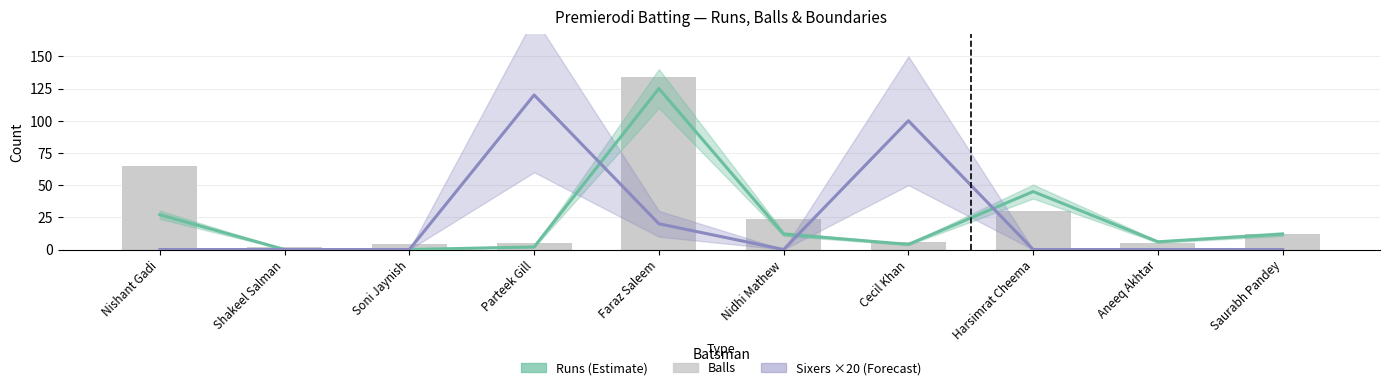

What is the difference between the maximum and minimum values in the Sixers ×20 series?

120